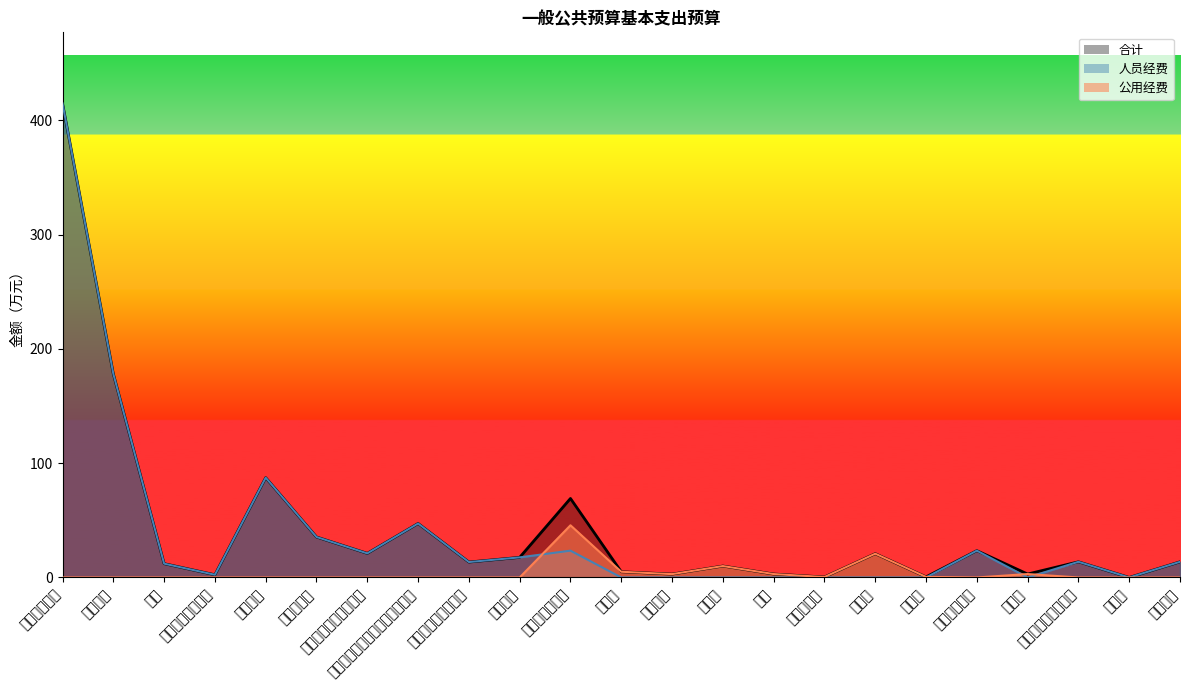

How many series are shown in this chart?

3